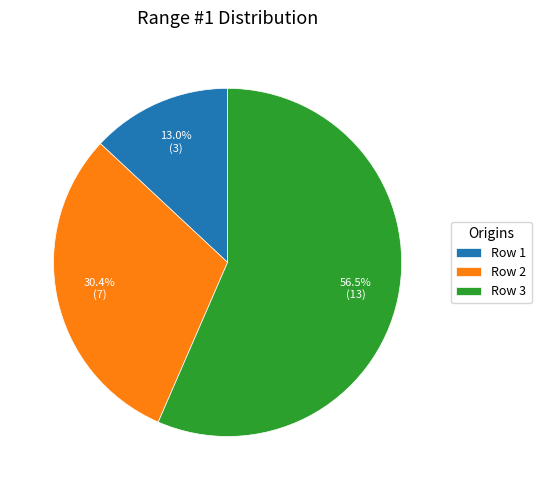

How many segments does this pie chart have?

3